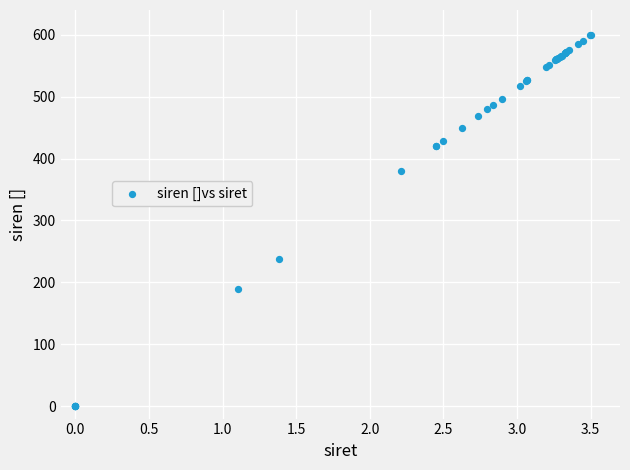

What Y value in the scatter plot is closest to 300?

237.2